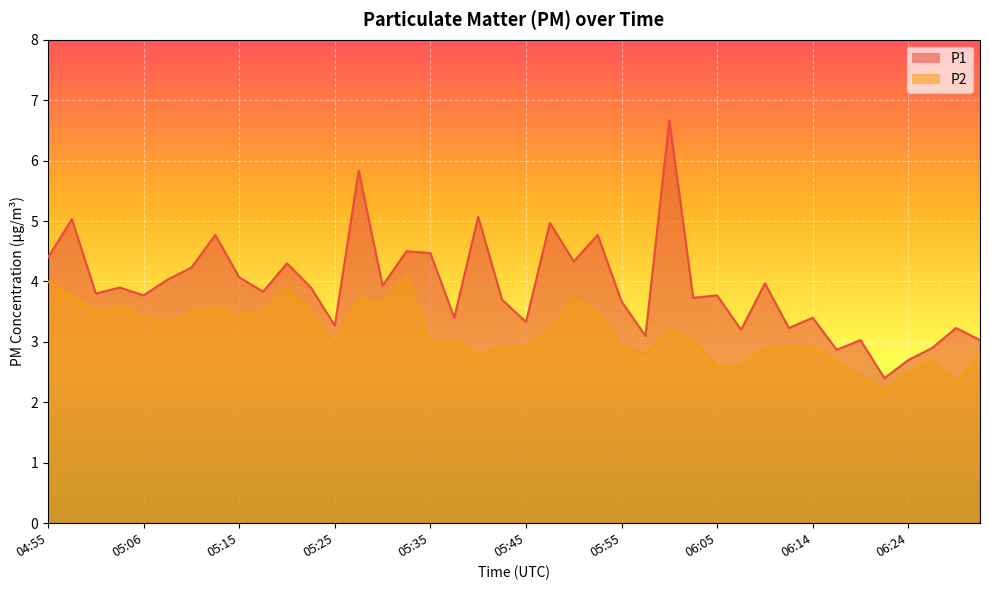

What is the label of the 8th point from the right?

06:14